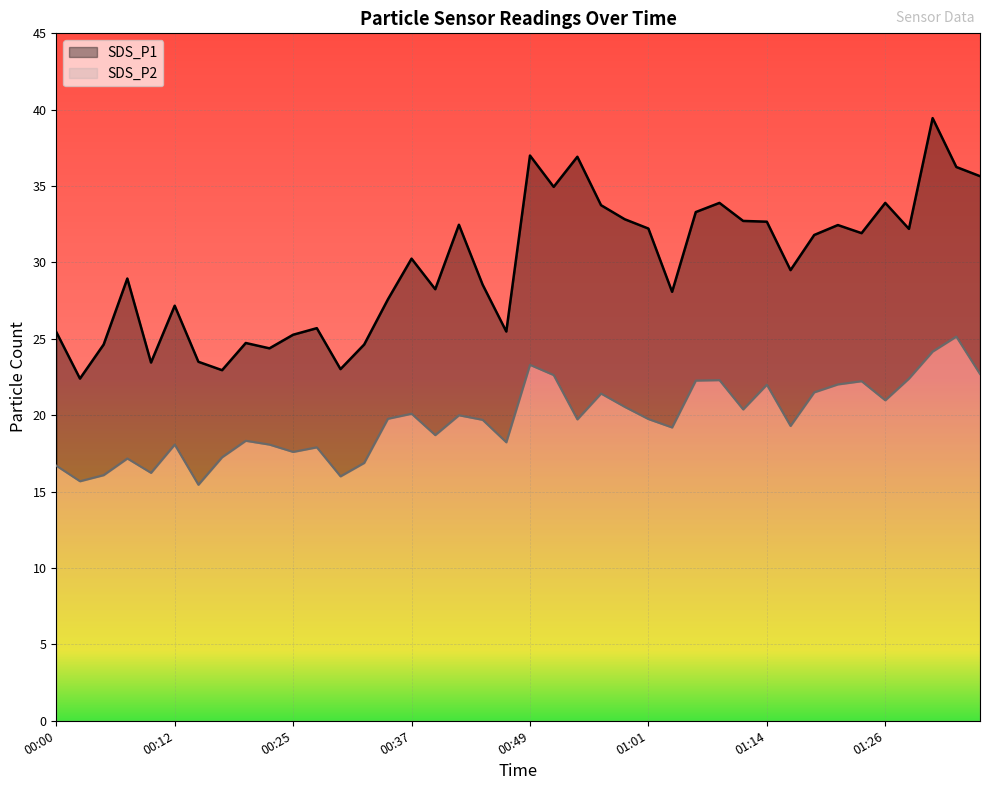

True or false: SDS_P1 and SDS_P2 cross at least once.

False